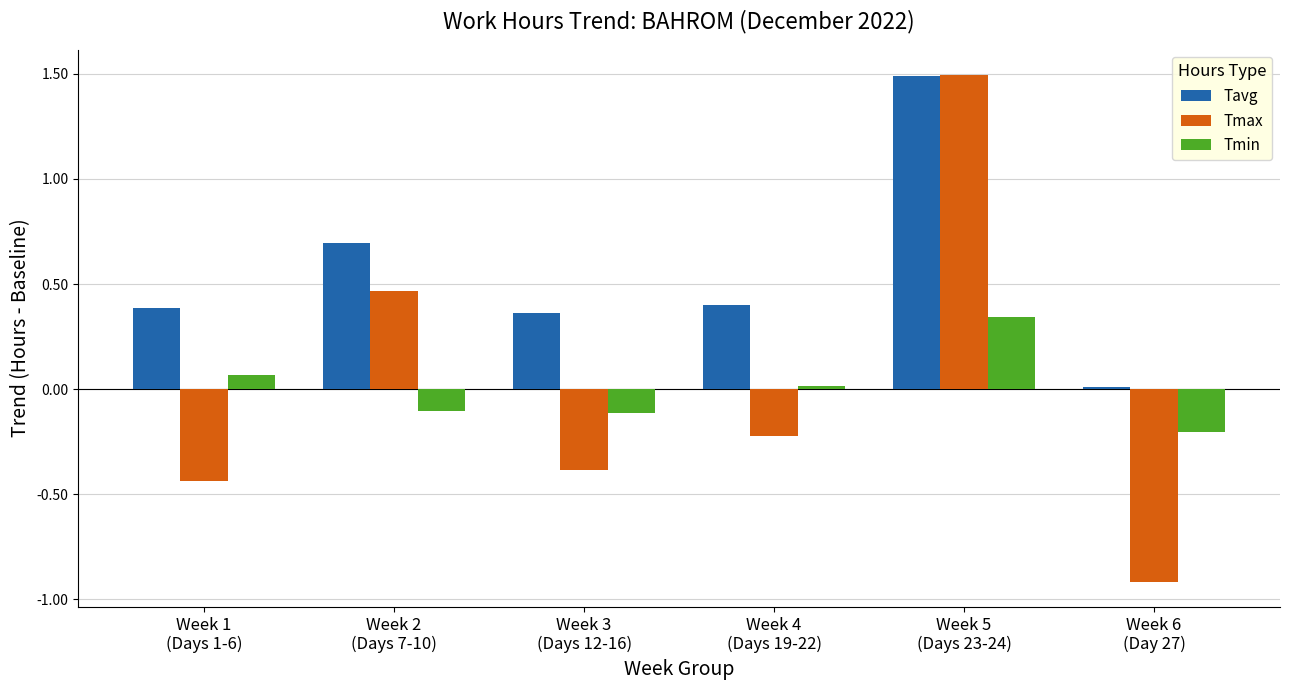

True or false: Tmax has a value of 0.7 at Week 2
(Days 7-10).

False